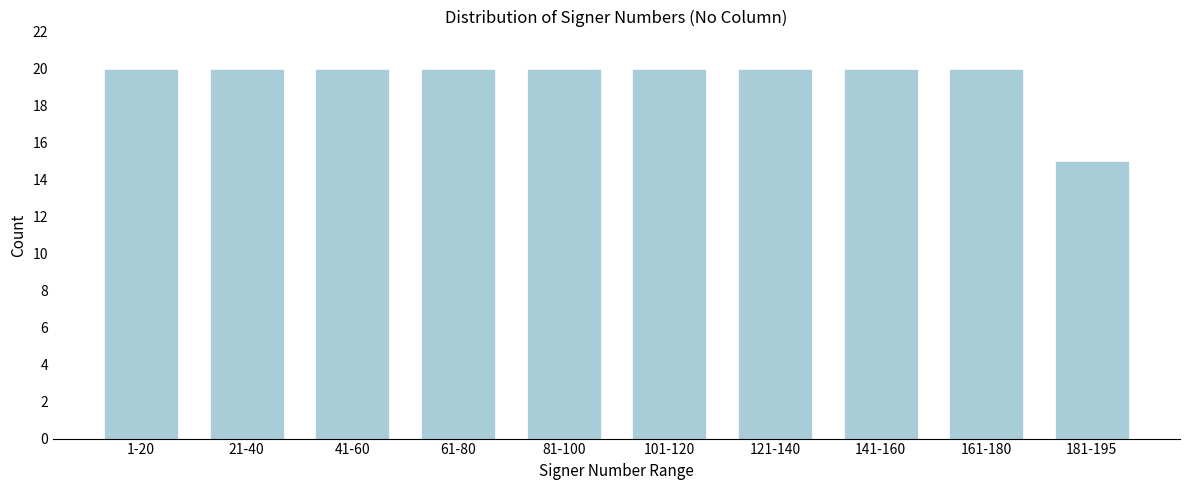

Reading left to right, list all the values displayed in this chart.

1-20=20	21-40=20	41-60=20	61-80=20	81-100=20	101-120=20	121-140=20	141-160=20	161-180=20	181-195=15